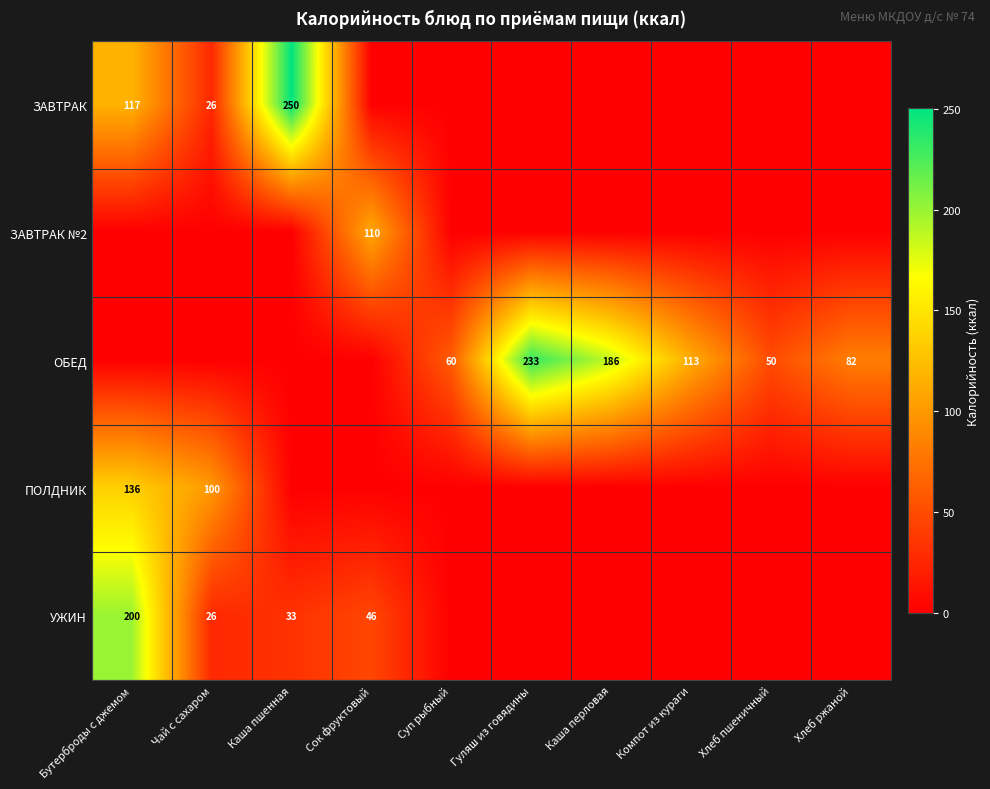

The ПОЛДНИК series shows 100 at Чай с сахаром. True or false?

True